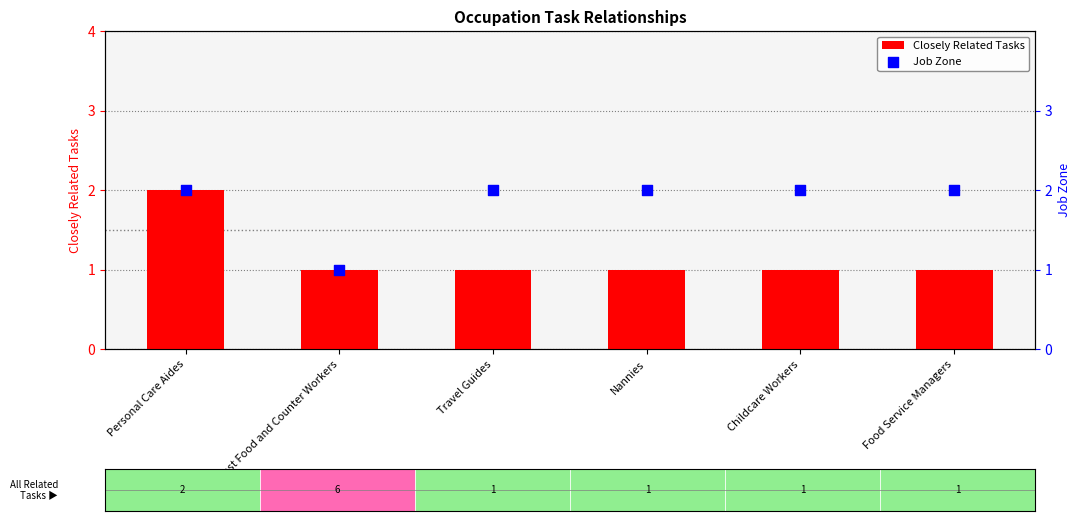

Which series has the largest total across all categories?

Job Zone